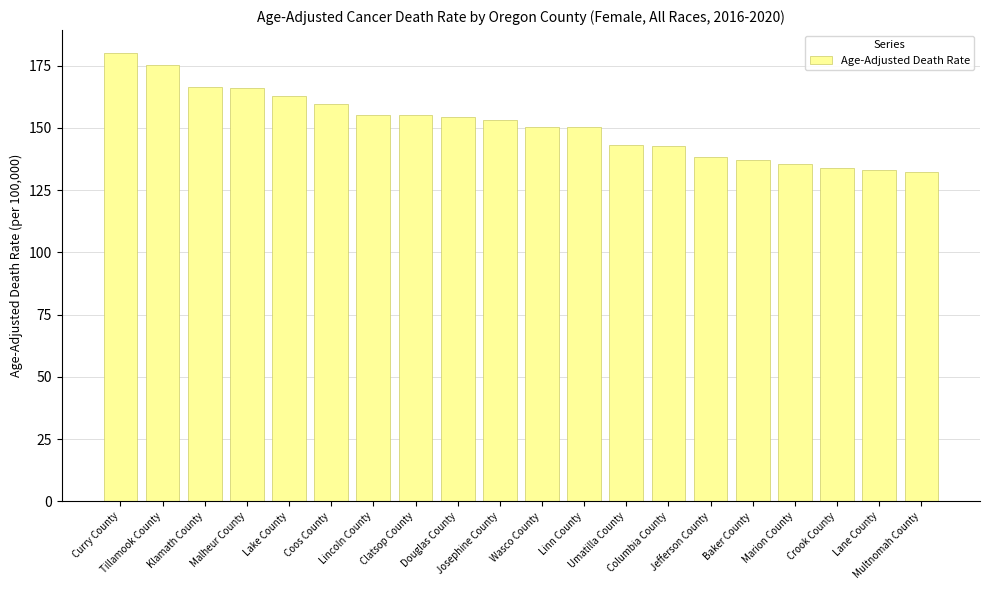

How many data points are above 153?

10